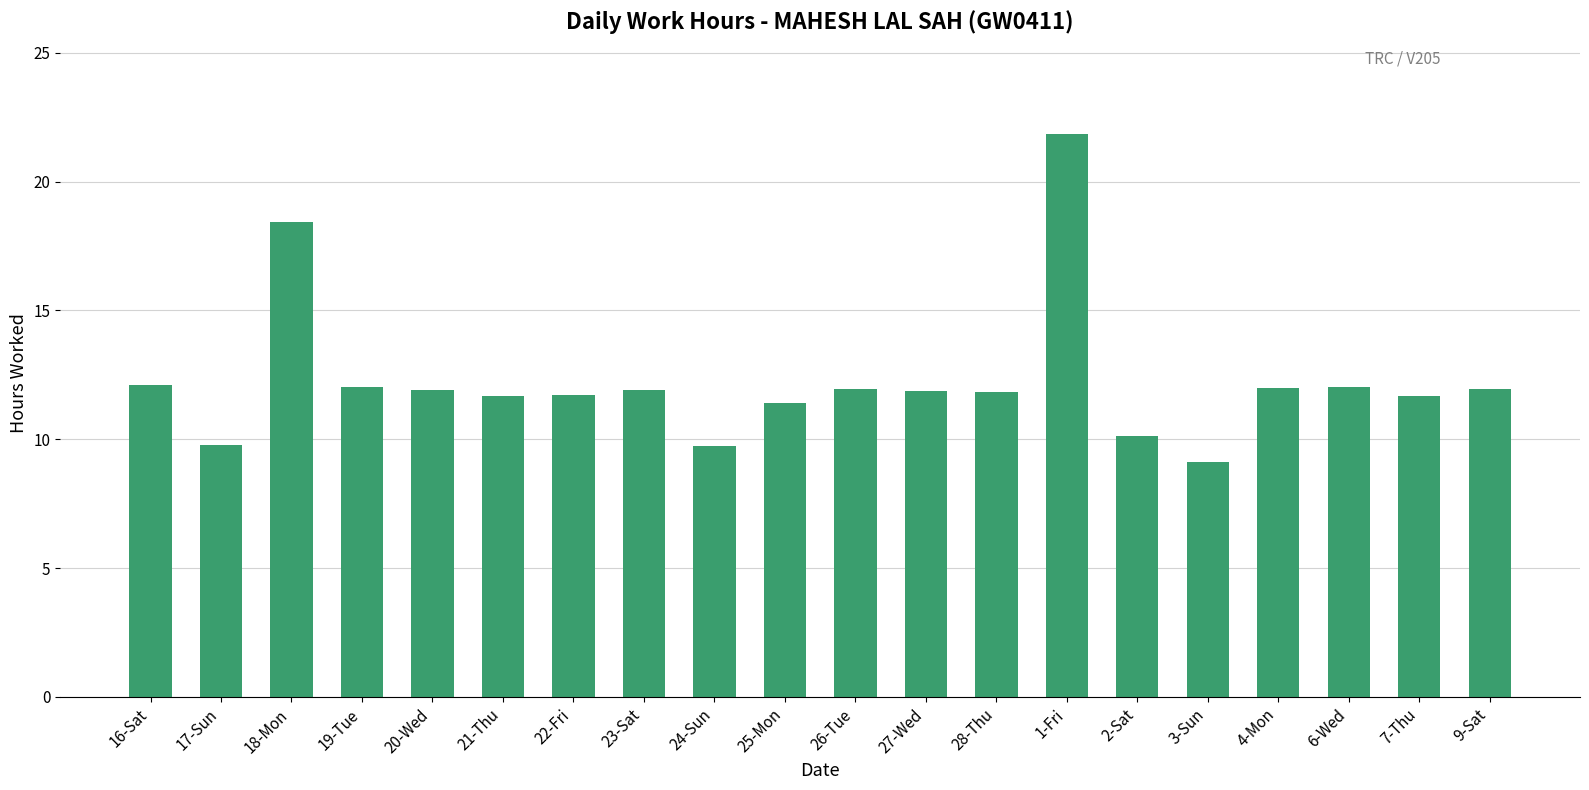

How many bars are there in total?

20